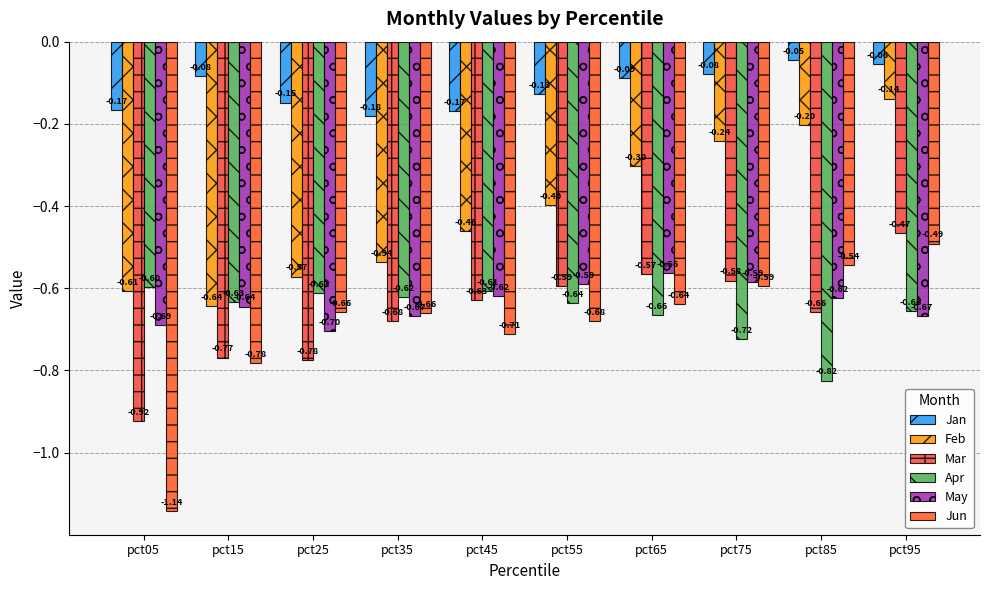

What is the highest value of the Apr series?

-0.6